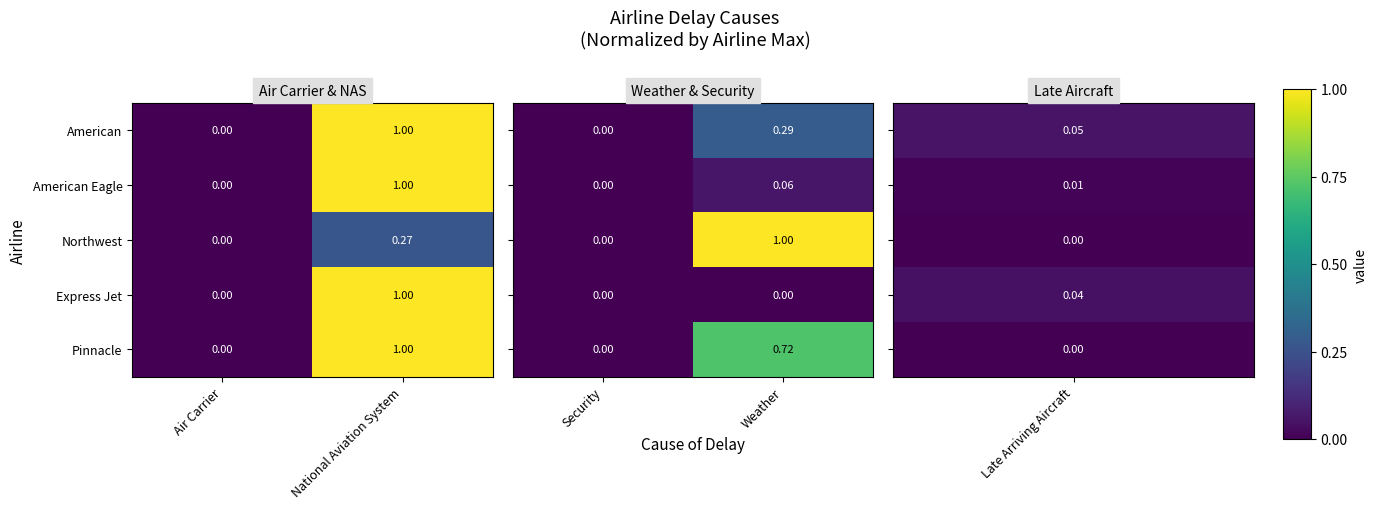

Rank the categories by Express Jet value from lowest to highest.

Air Carrier, National Aviation System